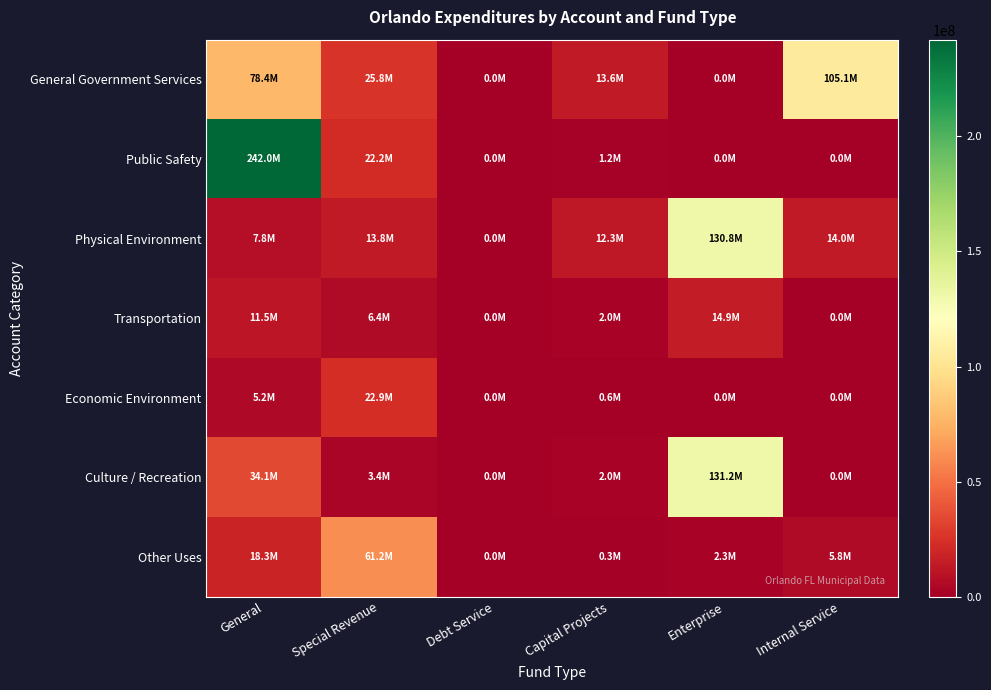

At which category is the sum across all series the highest?

General